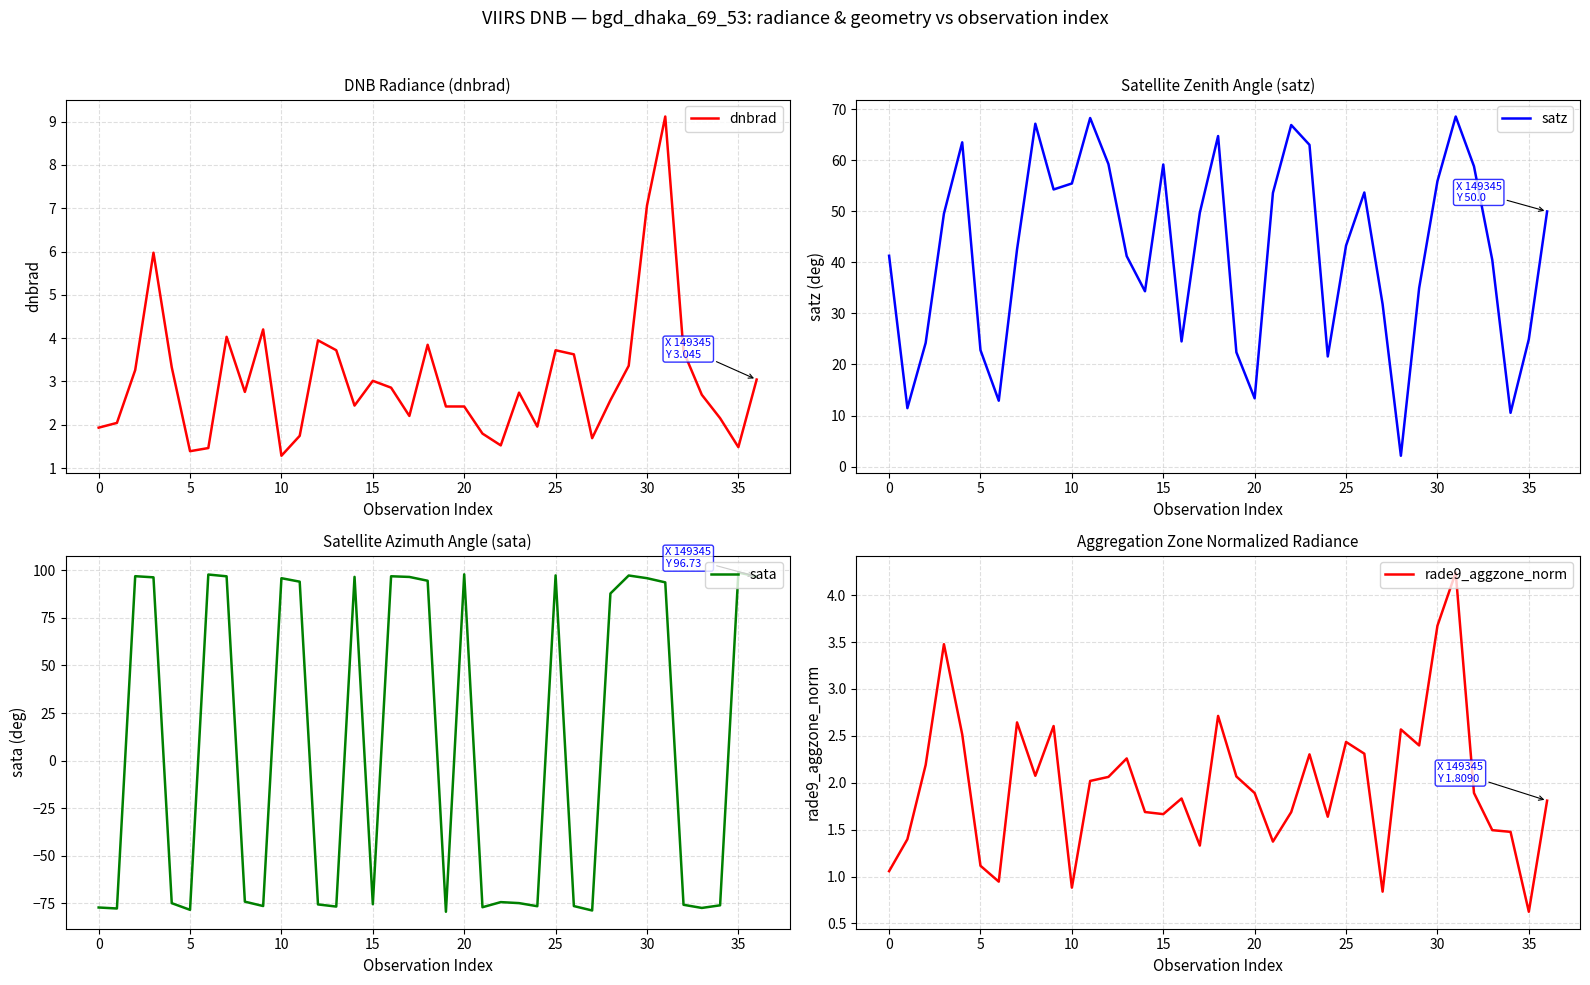

At which label does rade9_aggzone_norm first exceed 1?

0